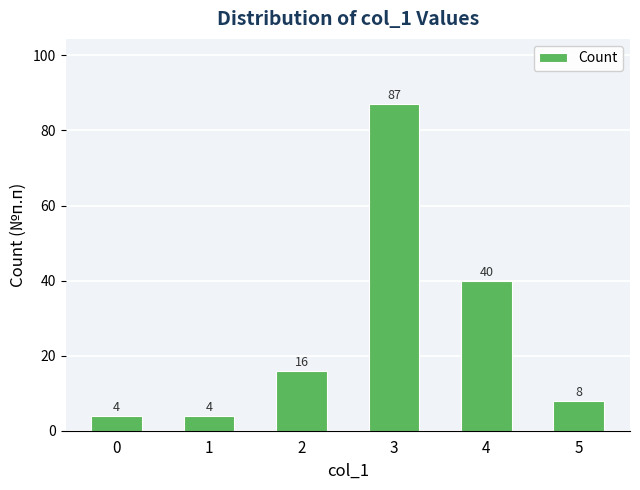

The chart shows a value of 57 at 4. True or false?

False